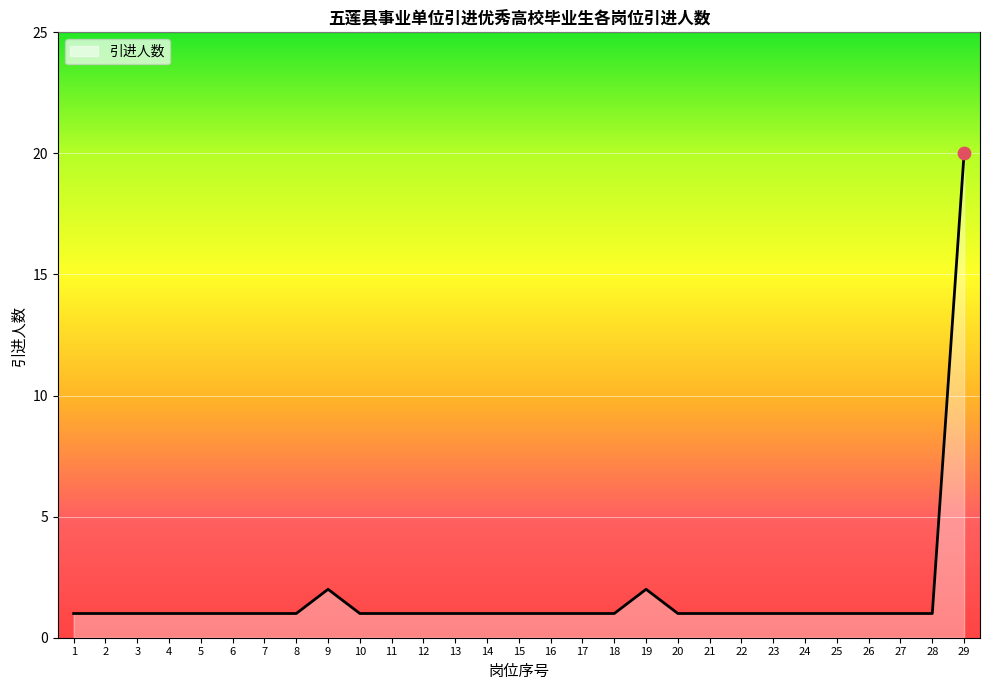

Approximately how many times larger is the value at 13 compared to 25?

1.0